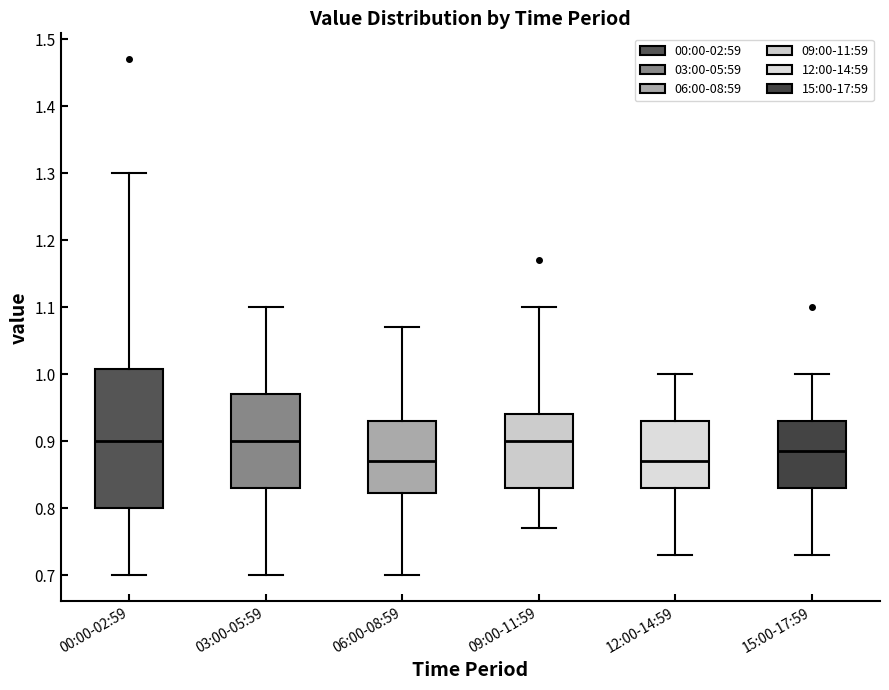

Reading left to right, read every box against the y-axis: the position of its median line, the range the box covers, and the ends of its whiskers. The values are not printed on the chart, so give them approximately, as read against the axis.

00:00-02:59: median 0.90, box 0.80 to 1.01, whiskers 0.70 to 1.30
03:00-05:59: median 0.90, box 0.83 to 0.97, whiskers 0.70 to 1.10
06:00-08:59: median 0.87, box 0.82 to 0.93, whiskers 0.70 to 1.07
09:00-11:59: median 0.90, box 0.83 to 0.94, whiskers 0.77 to 1.10
12:00-14:59: median 0.87, box 0.83 to 0.93, whiskers 0.73 to 1.00
15:00-17:59: median 0.89, box 0.83 to 0.93, whiskers 0.73 to 1.00